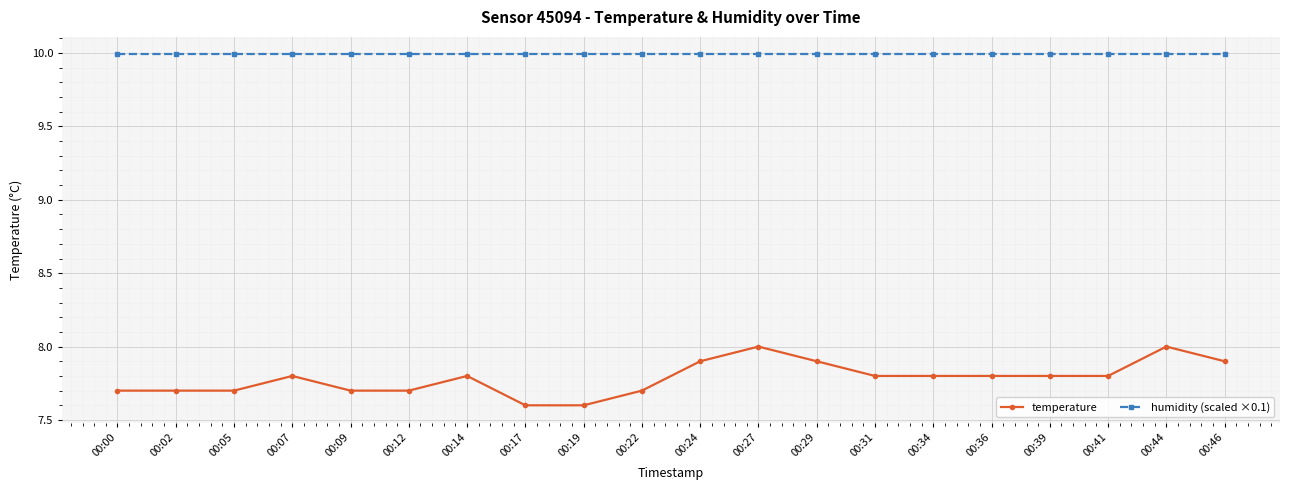

Read the humidity (scaled ×0.1) value at 00:05.

10.0